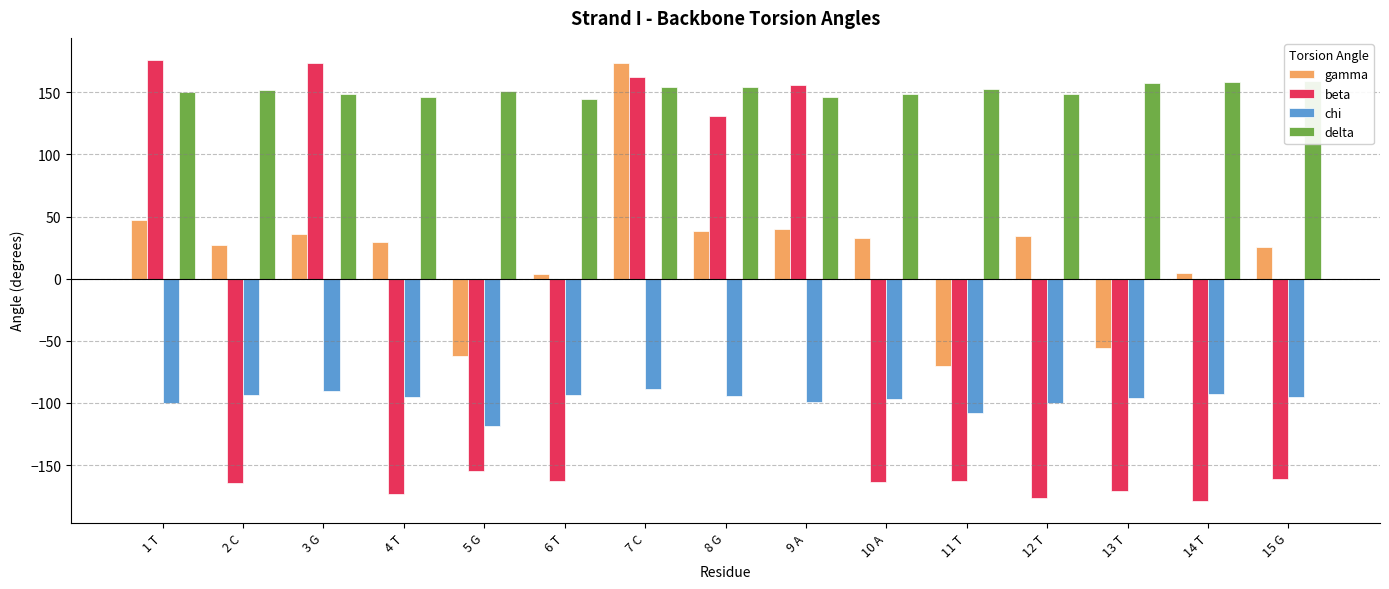

How many bars are there in total?

60